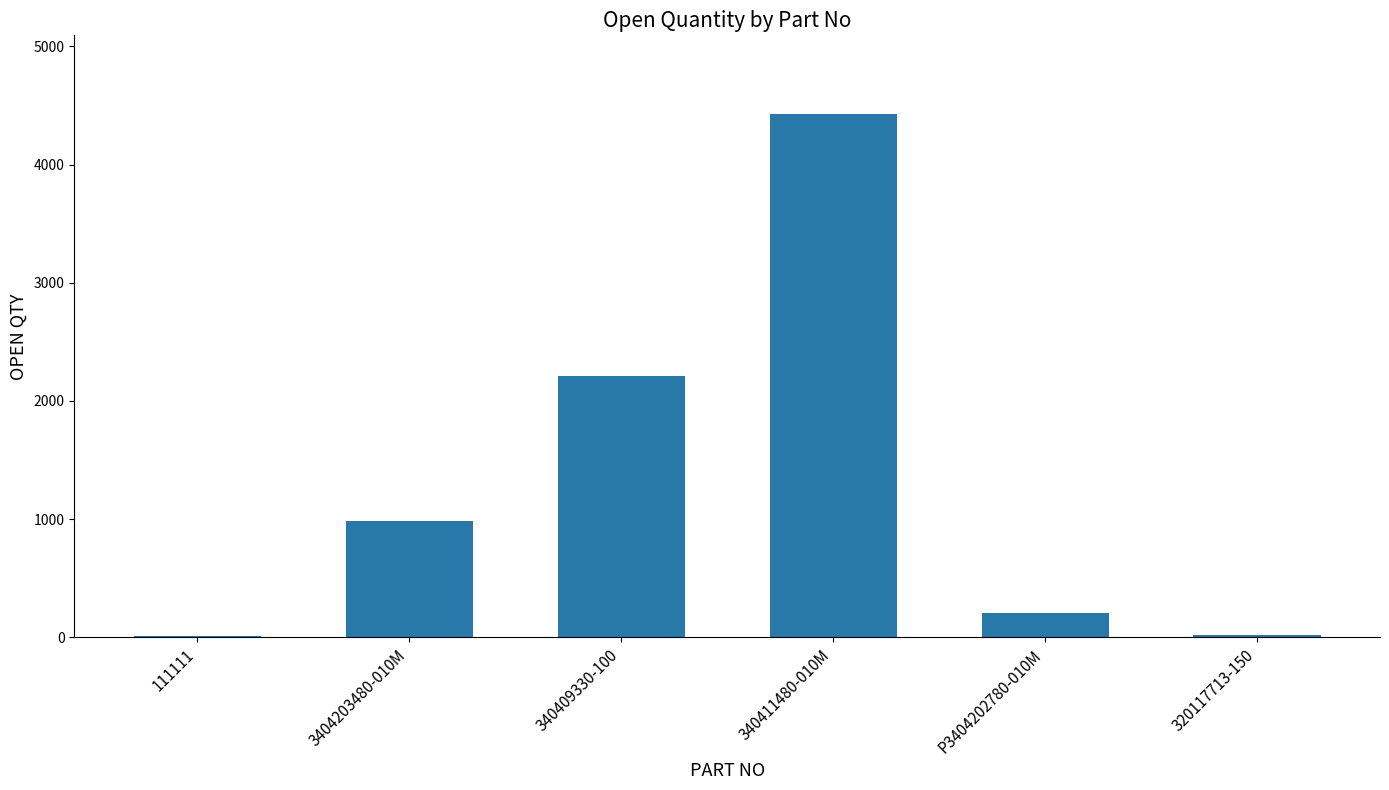

Which label corresponds to the largest value in the chart?

340411480-010M